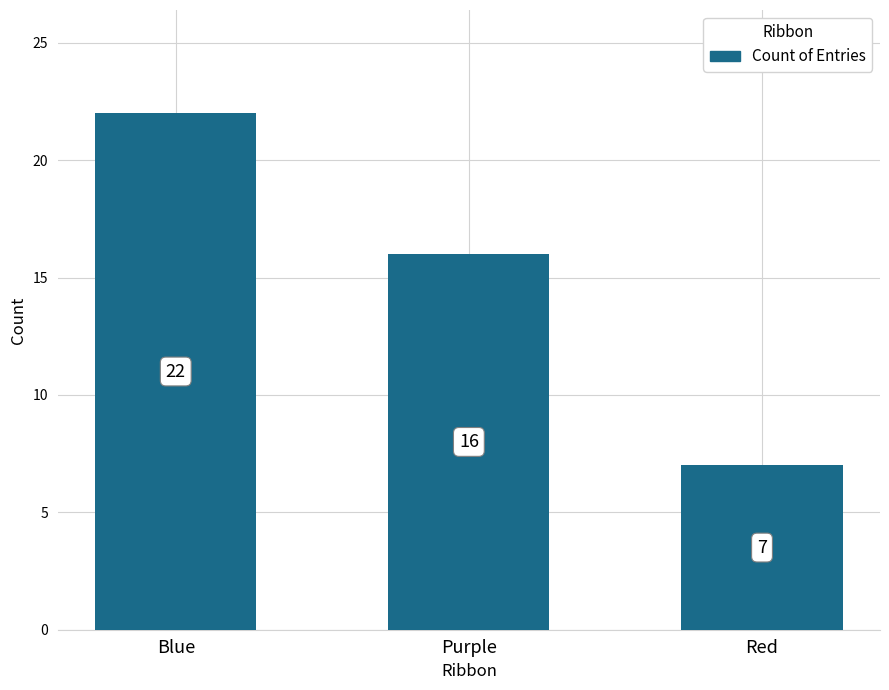

What is the ratio of the value at Purple to the value at Red?

2.3